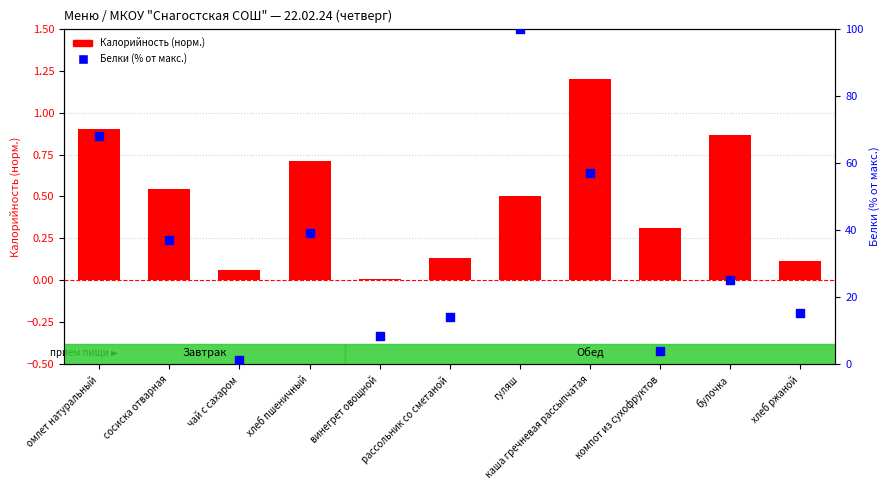

What are all the series names shown in the legend?

Калорийность (норм.), Белки (% от макс.)